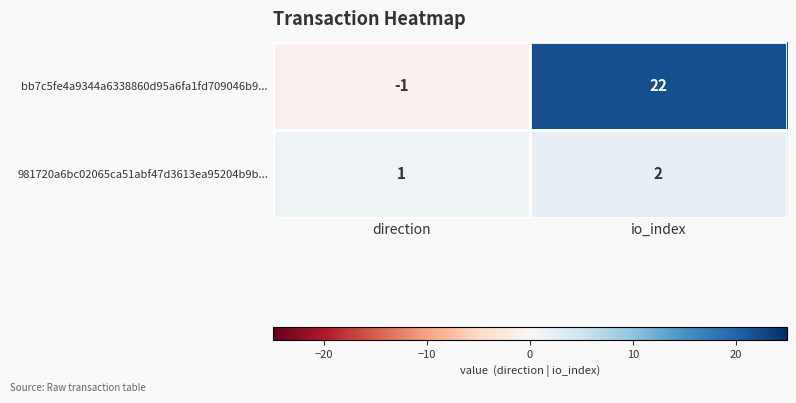

At which label is bb7c5fe4a9344a6338860d95a6fa1fd709046b9... closest to 10?

direction